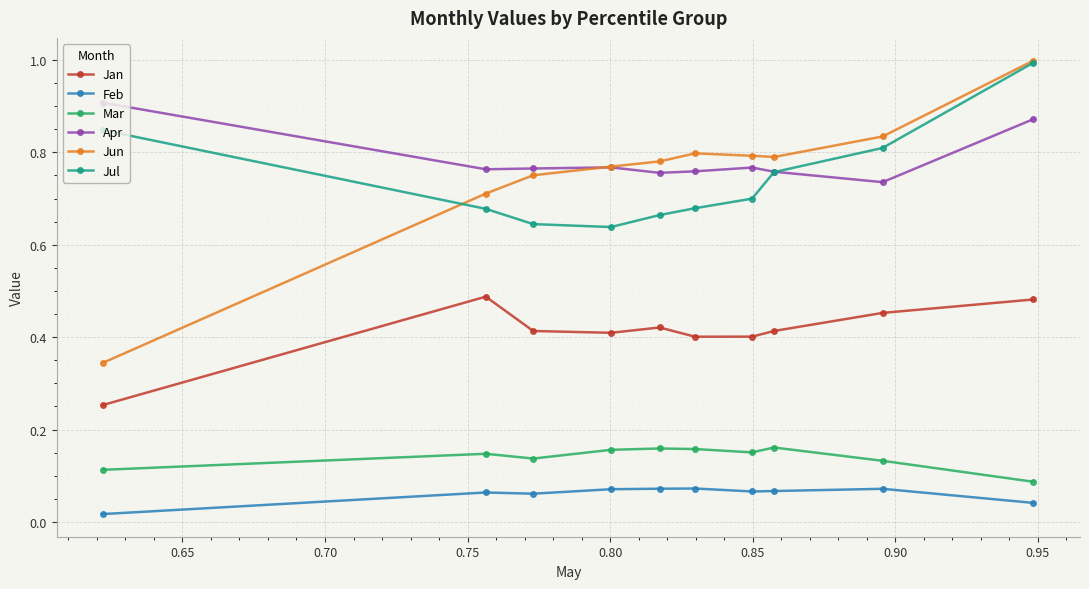

True or false: Mar has more than 0 points higher than both neighbors.

True